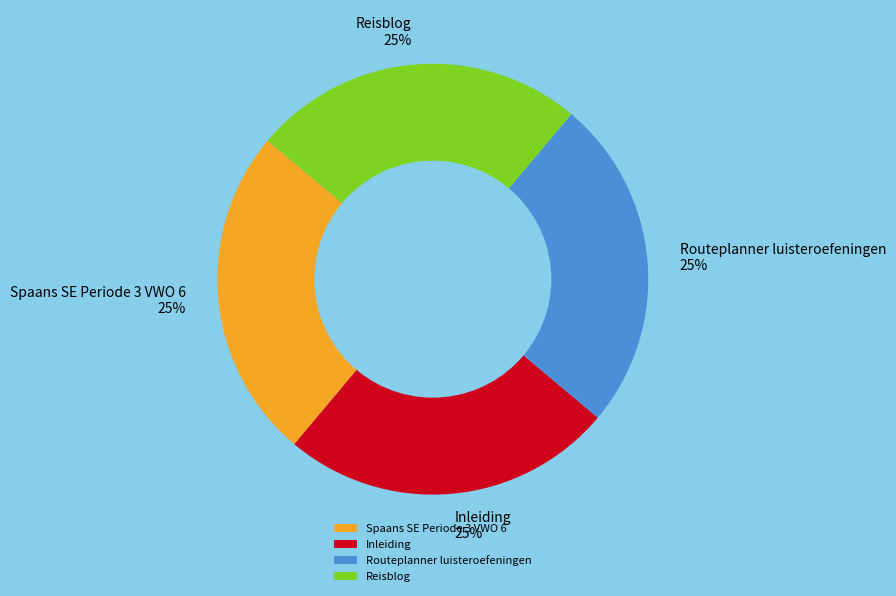

Does Reisblog represent more than half of the total?

No